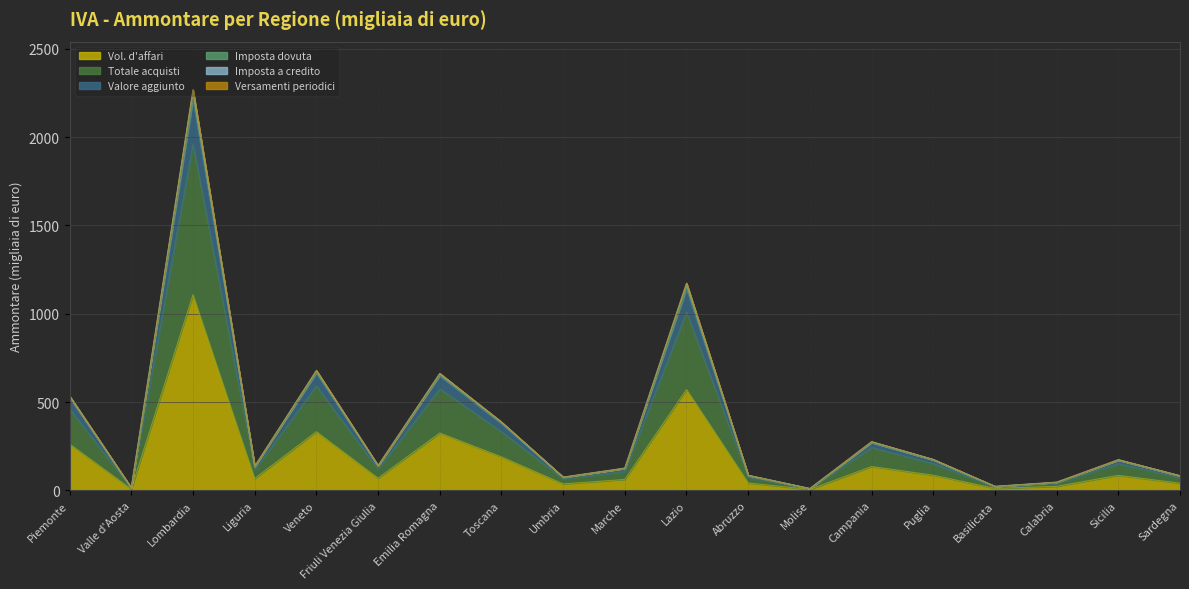

At which category is the sum across all series the highest?

Lombardia